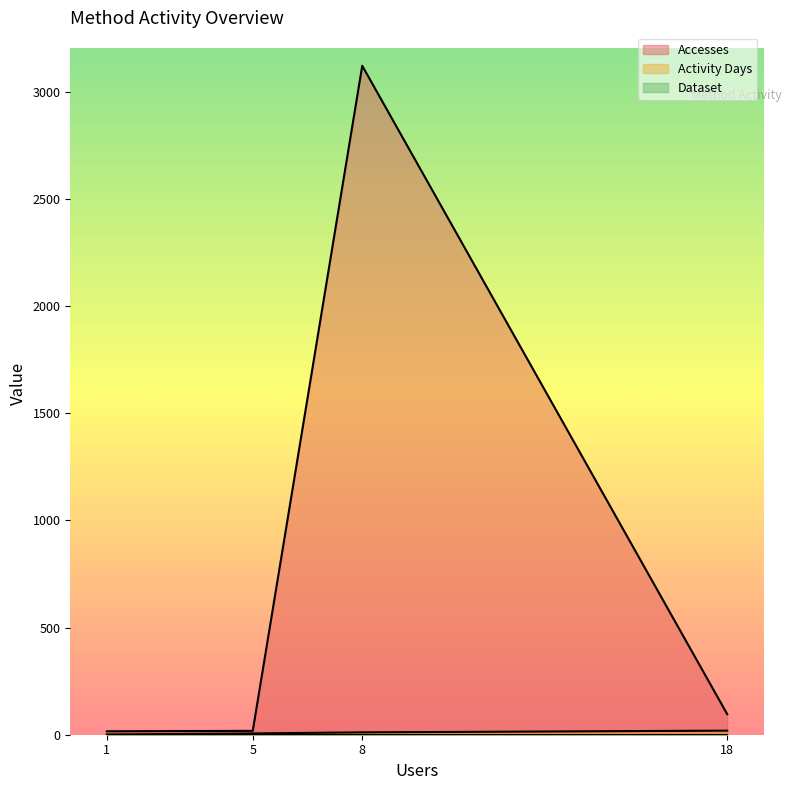

Which series has the largest total across all categories?

Accesses